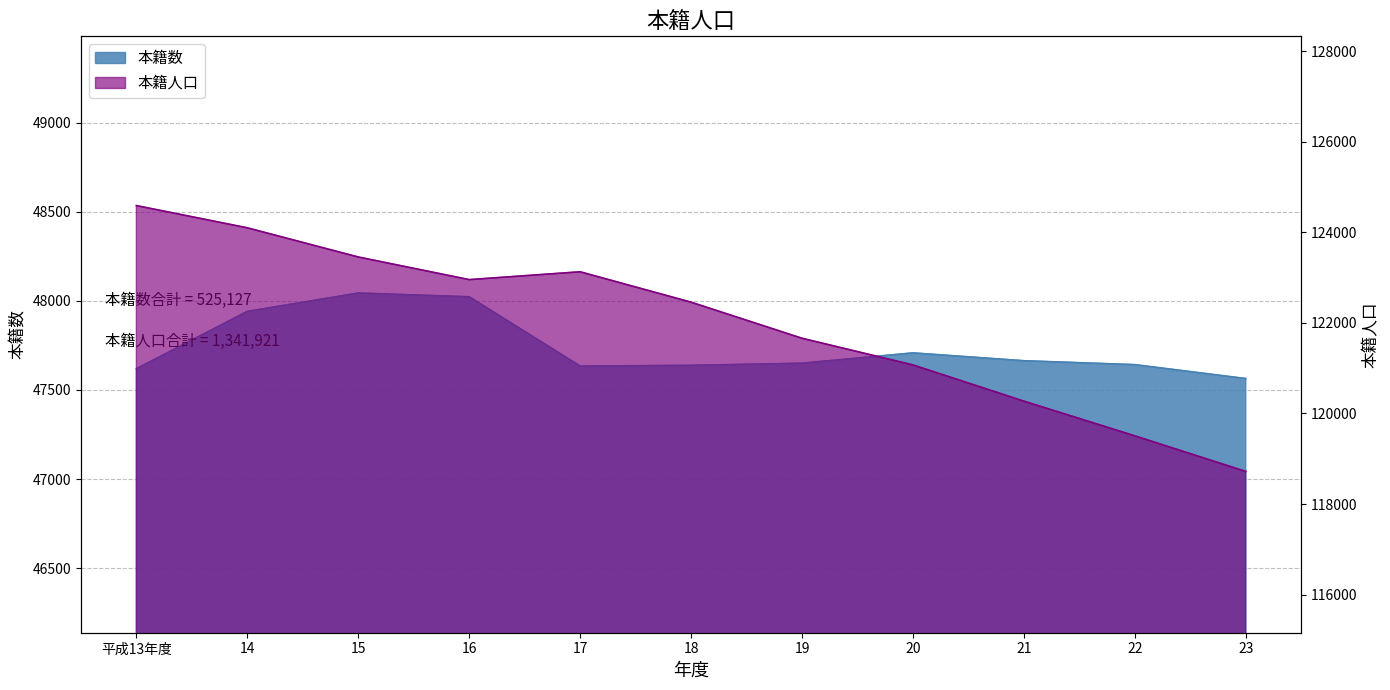

At which label does 本籍数 first exceed 47650?

14